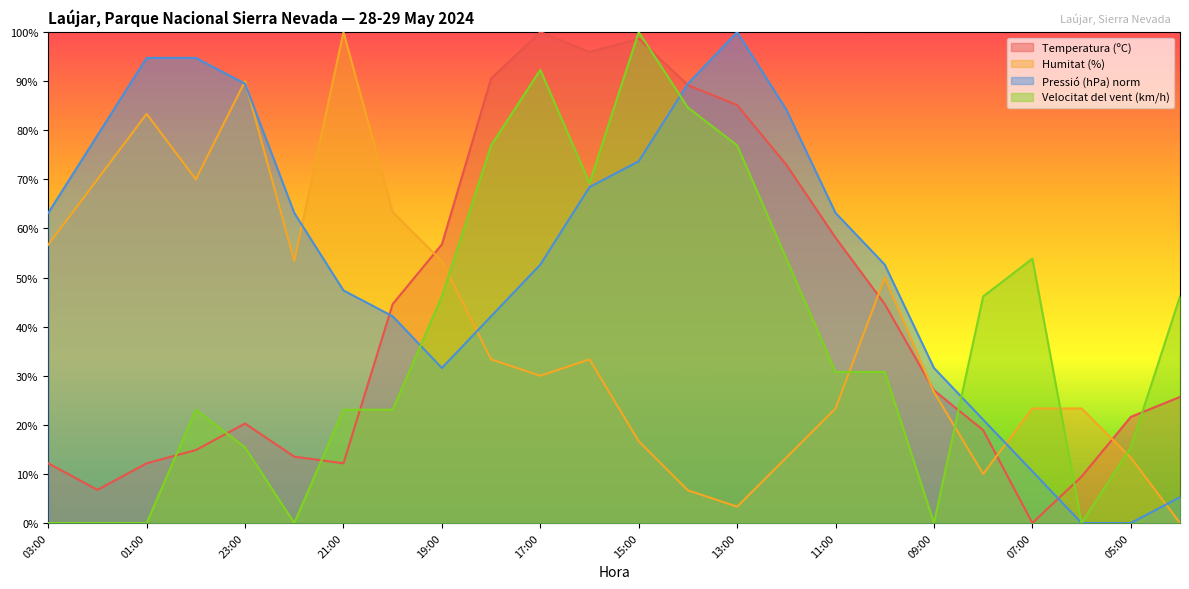

How many data points in Temperatura (ºC) are above 27?

12